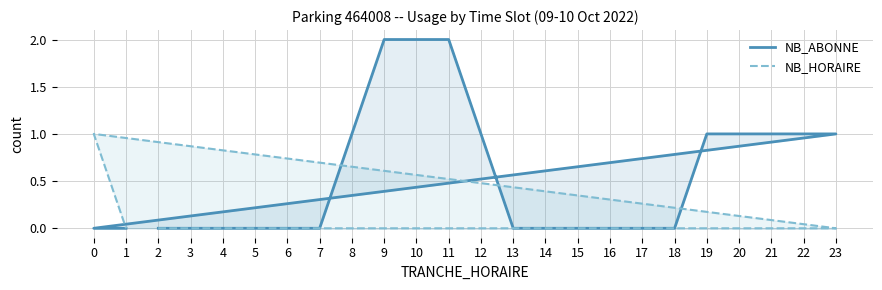

Which label corresponds to the smallest value in the chart?

2